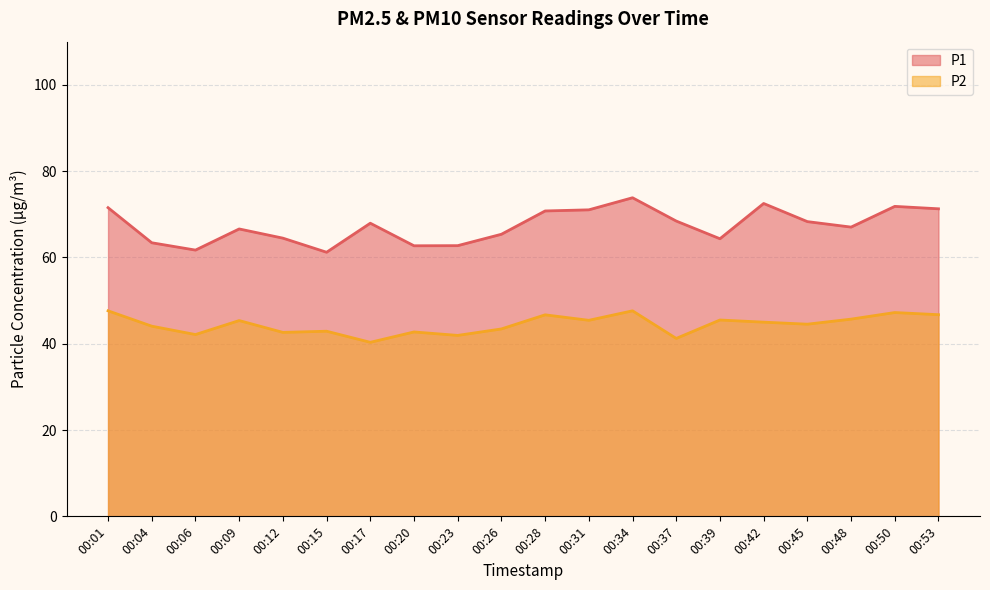

What is the difference between the highest and lowest values at 00:39?

18.8